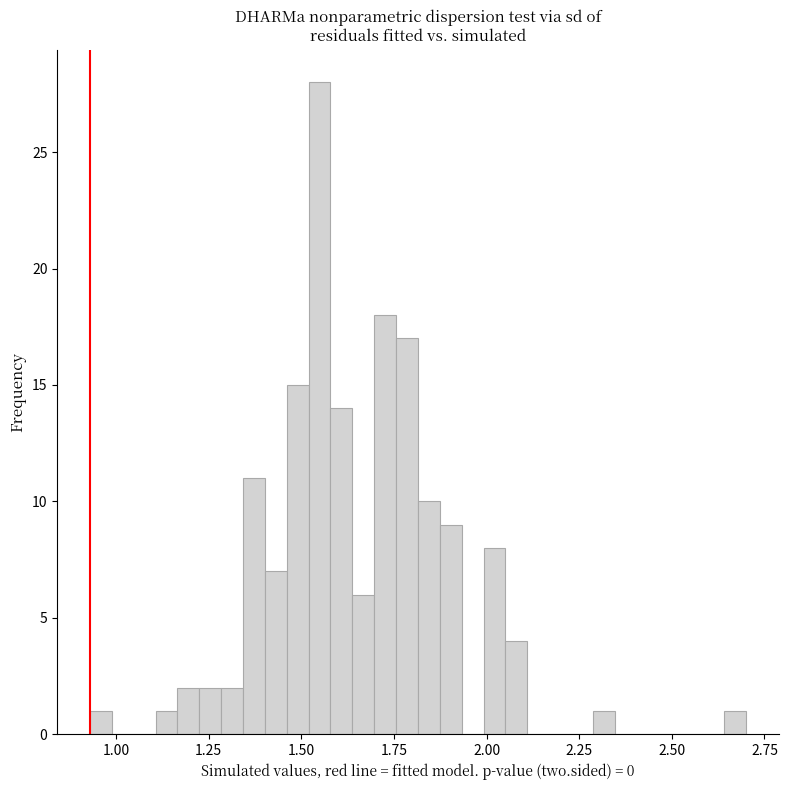

Around what value on the x-axis is the tallest bar? Give the approximate position of its centre, as read against the axis.

1.55